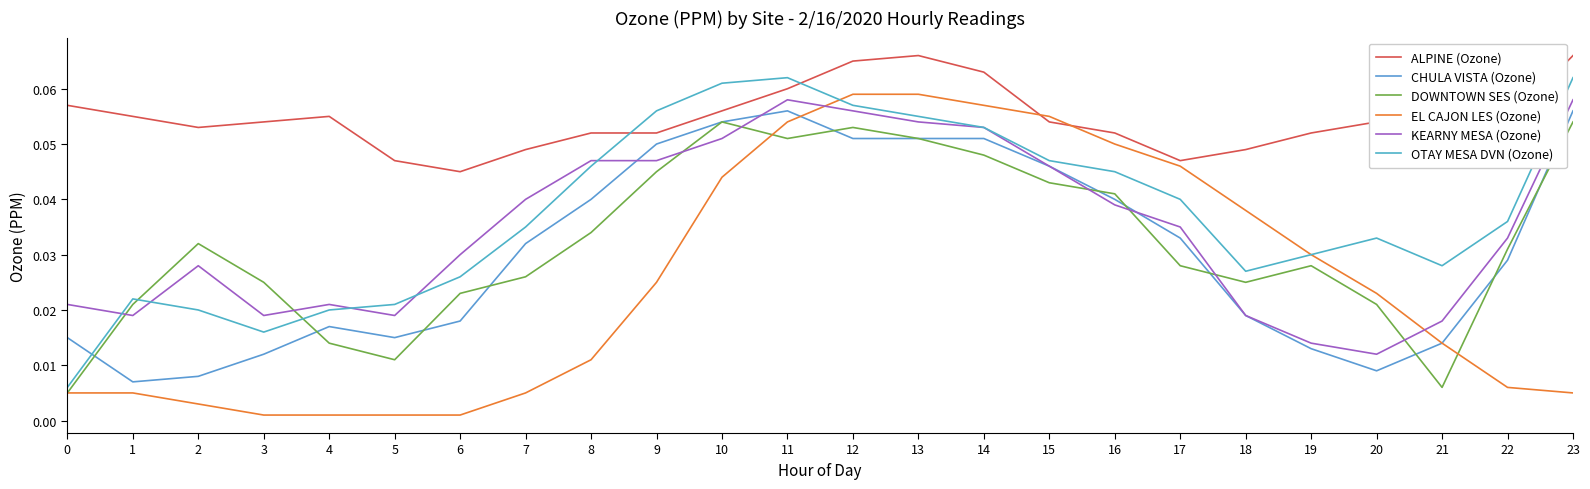

Rank the series by their maximum value, from lowest to highest.

DOWNTOWN SES (Ozone), CHULA VISTA (Ozone), KEARNY MESA (Ozone), EL CAJON LES (Ozone), OTAY MESA DVN (Ozone), ALPINE (Ozone)